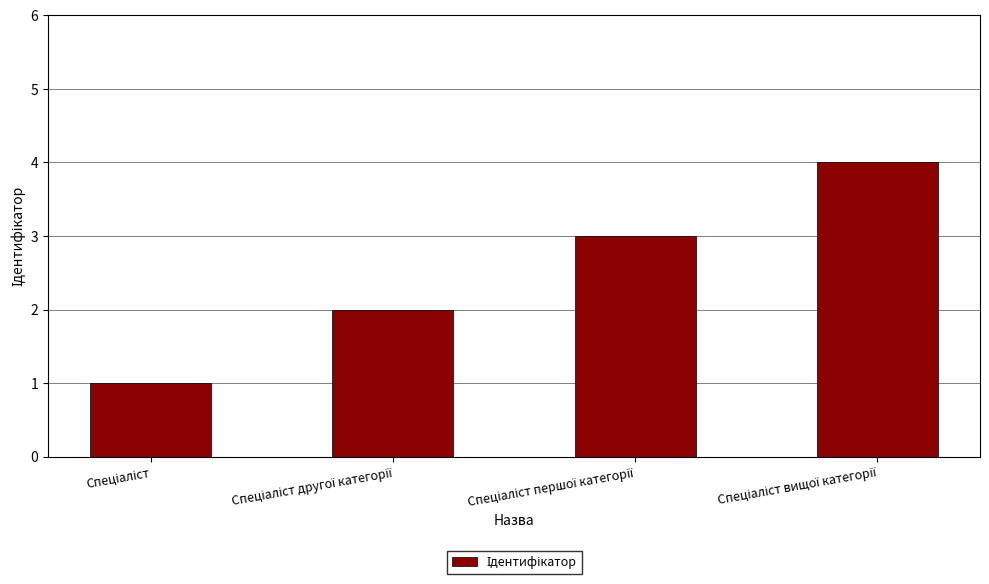

What is the greatest value displayed?

4